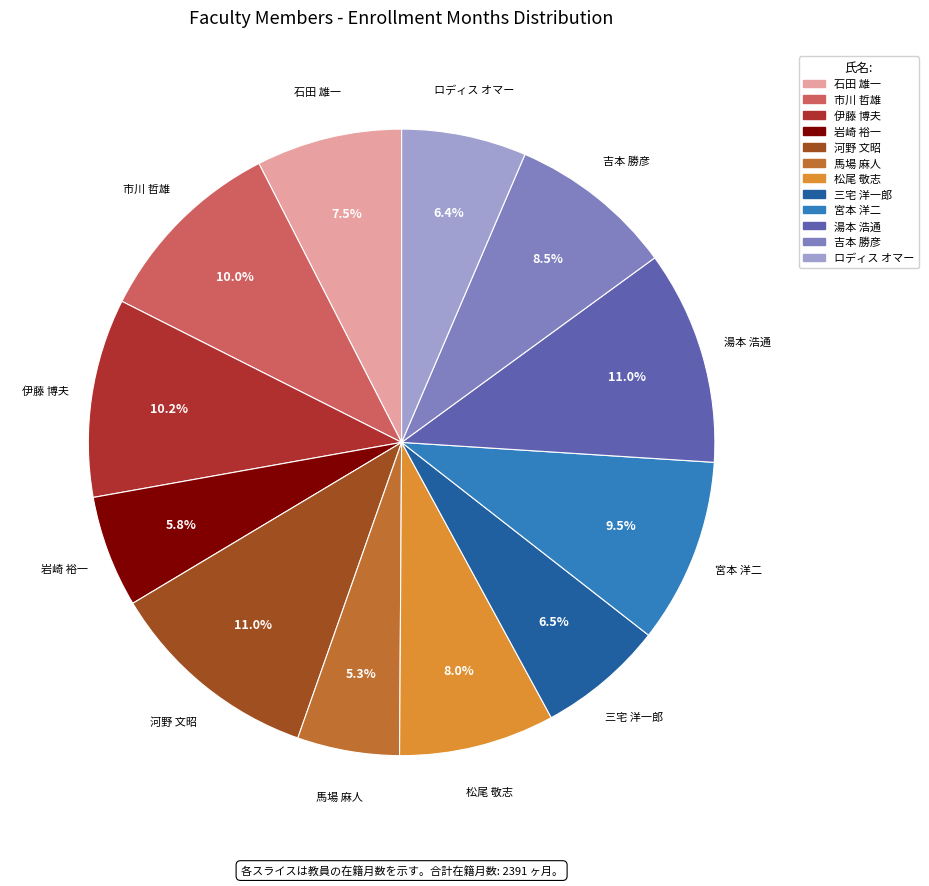

Between 湯本 浩通 and 石田 雄一, which is larger?

湯本 浩通